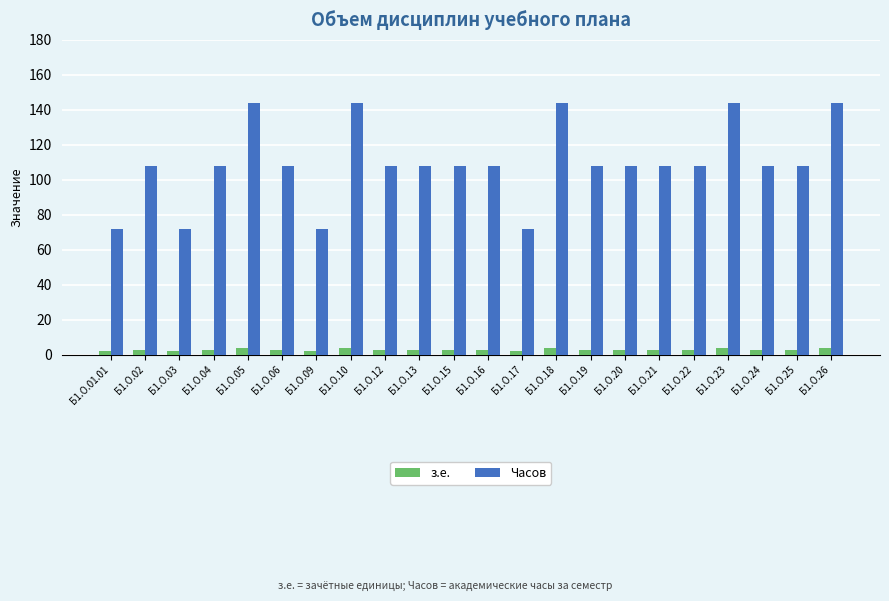

What is the total value across all series at Б1.О.17?

74